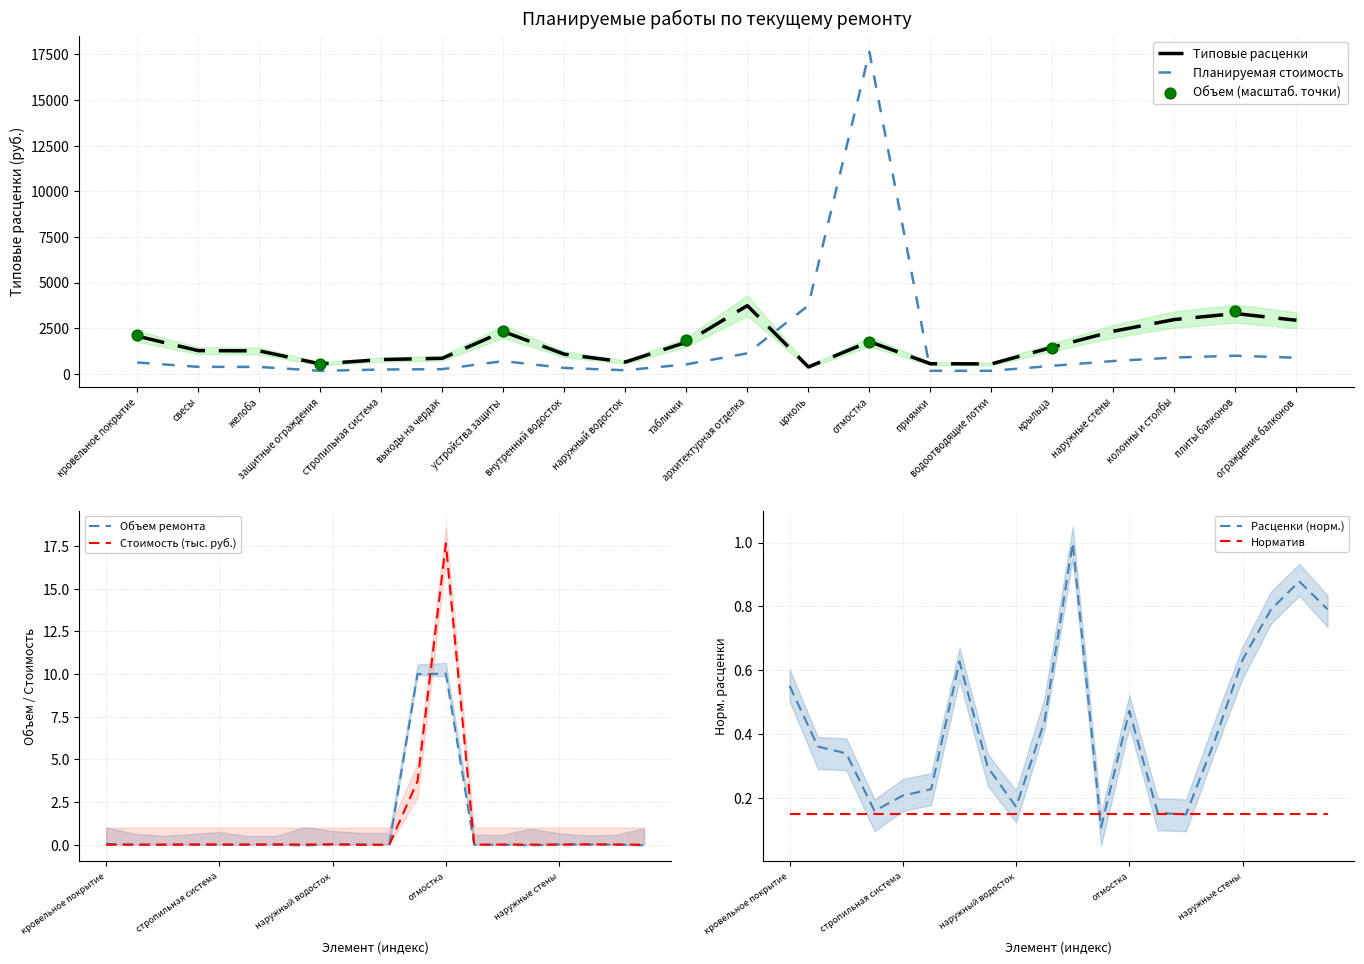

Which series reaches the minimum Y coordinate?

Объем ремонта